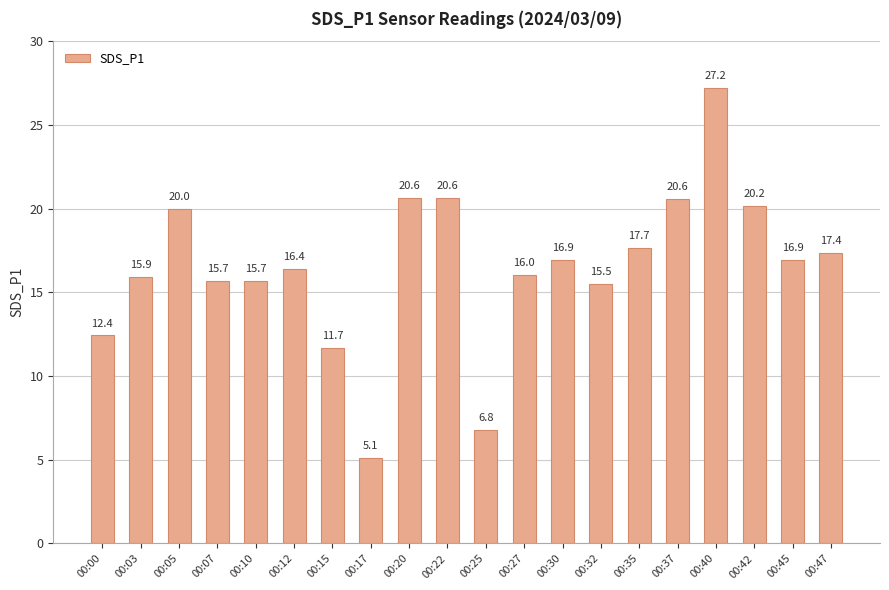

What is the ratio of the value at 00:25 to the value at 00:30?

0.4